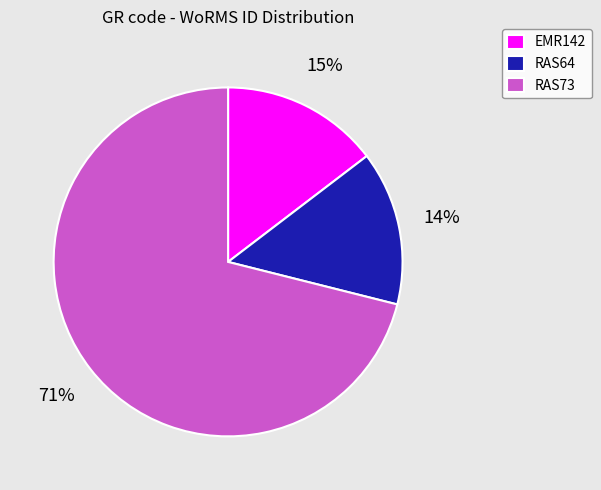

Between EMR142 and RAS73, which is larger?

RAS73